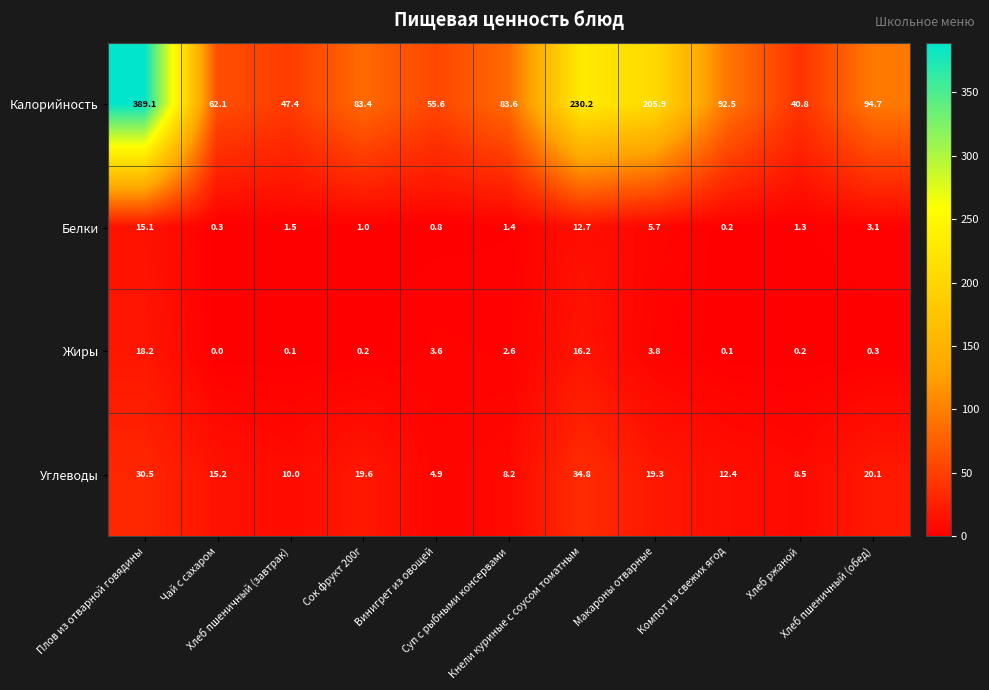

Between Суп с рыбными консервами and Хлеб ржаной, which series saw the biggest shift?

Калорийность